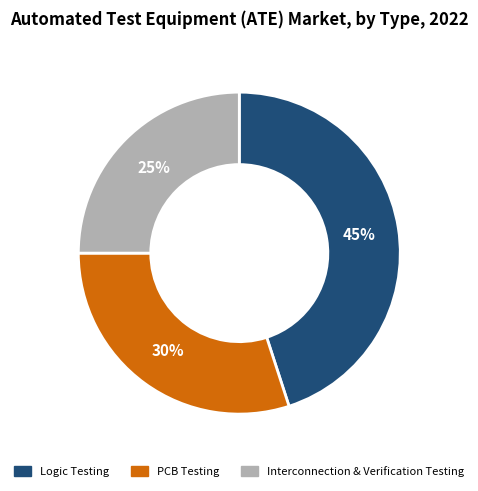

Rank the categories by value from lowest to highest.

Interconnection & Verification Testing, PCB Testing, Logic Testing